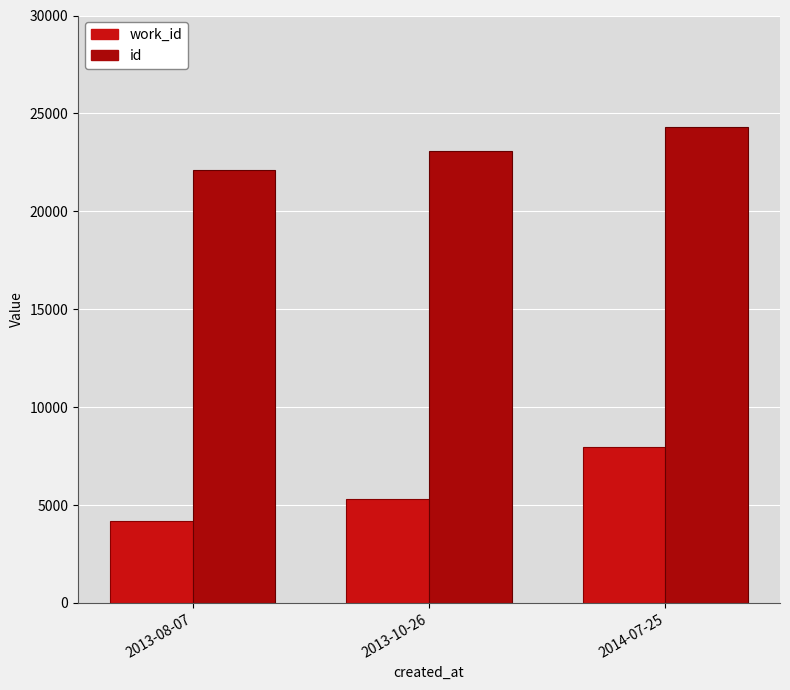

How many work_id values are between 4167 and 7984?

3